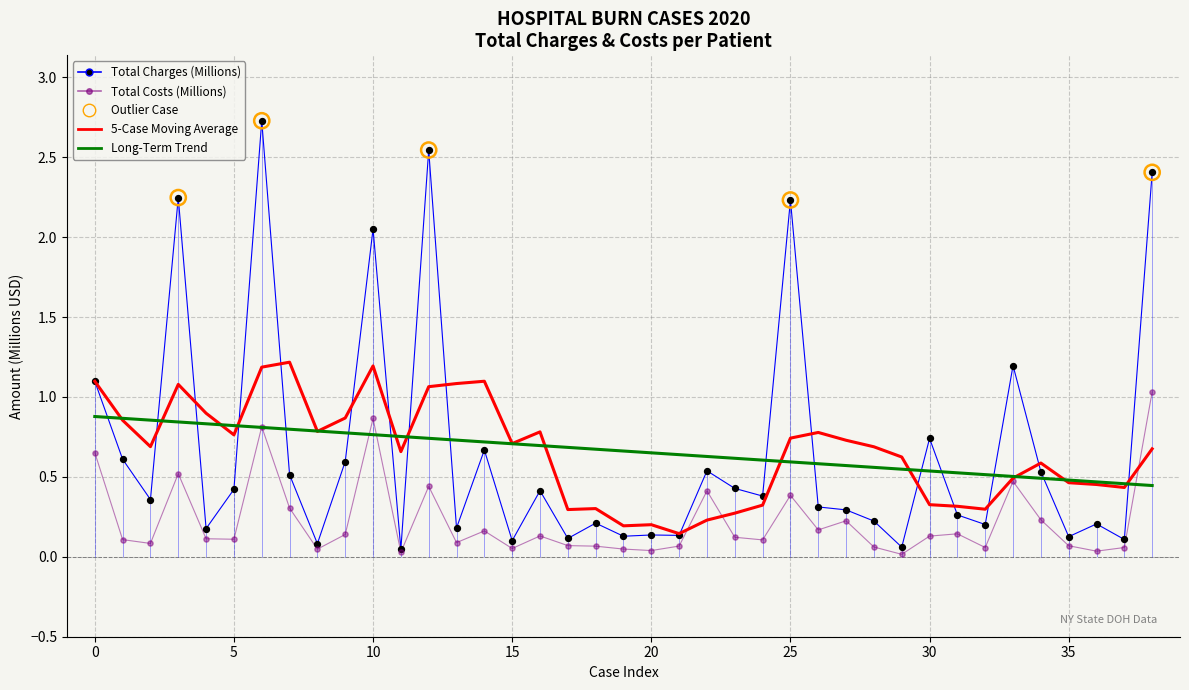

Which series reaches the minimum Y coordinate?

Total Costs (Millions)